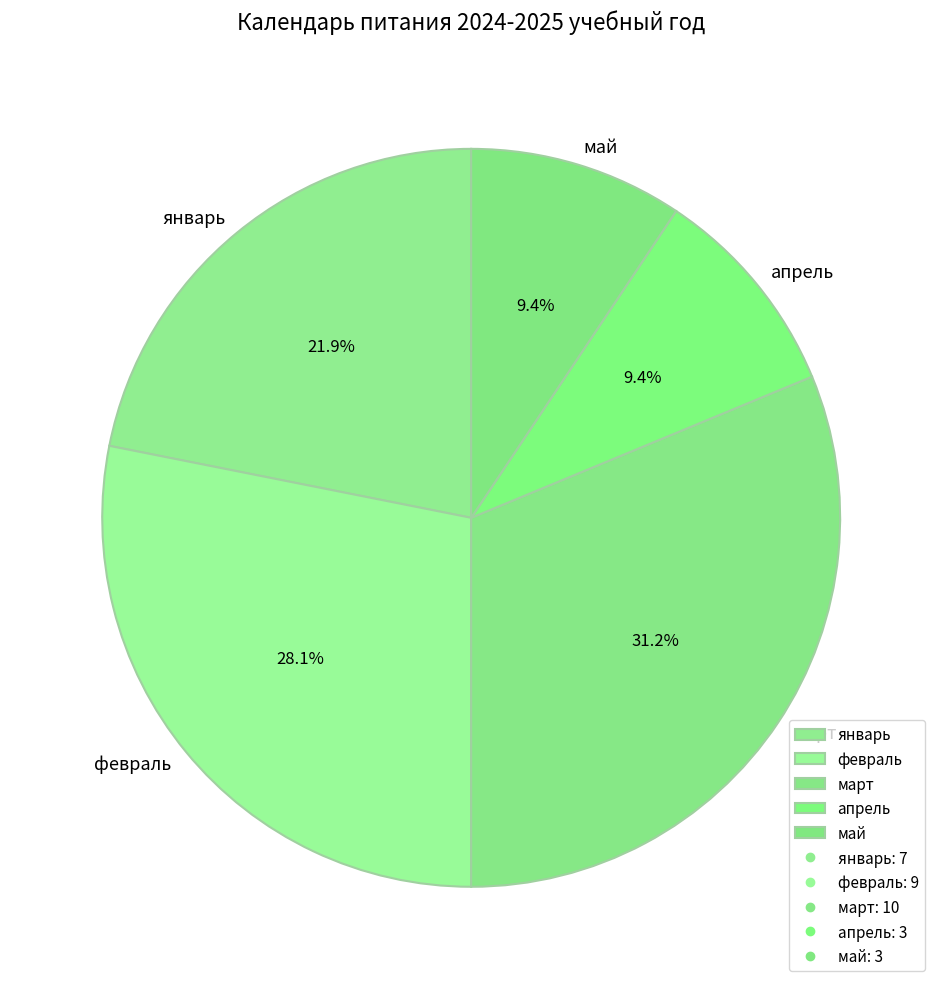

To the nearest percent, what is the average slice percentage?

20%